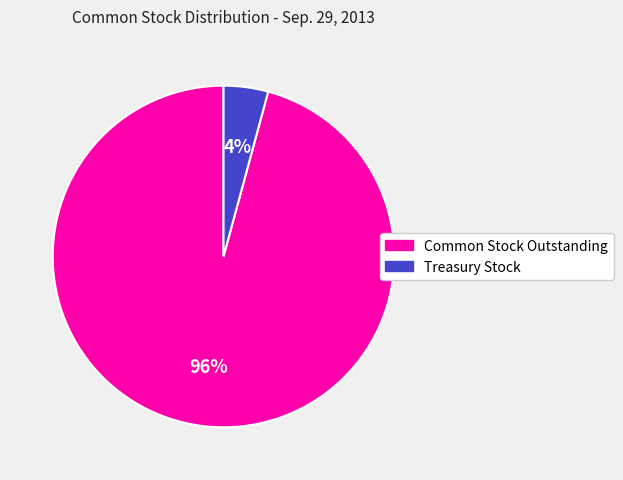

What is the majority slice?

Common Stock Outstanding